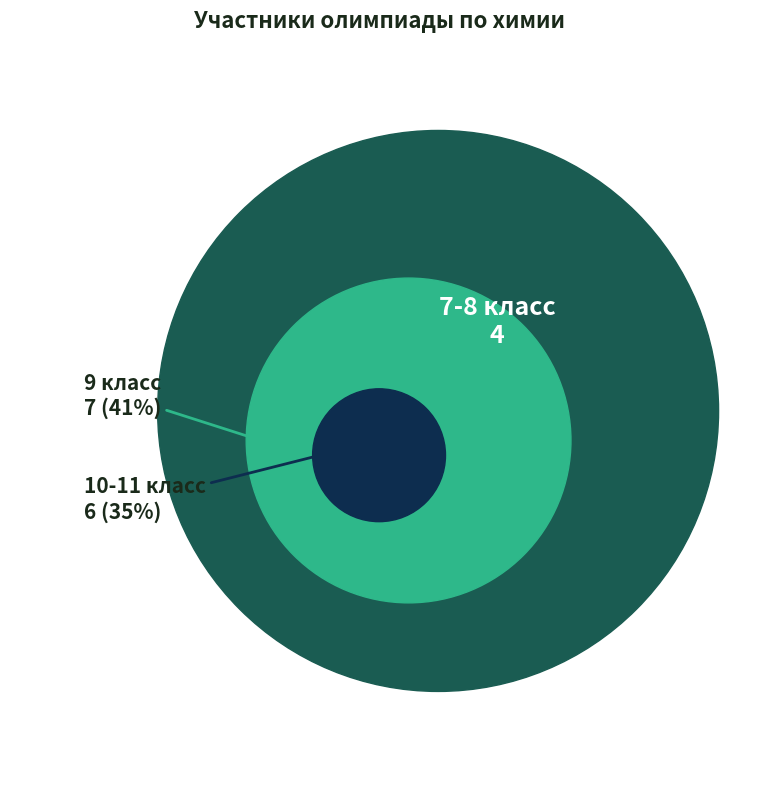

Is 9 the majority of the pie?

No